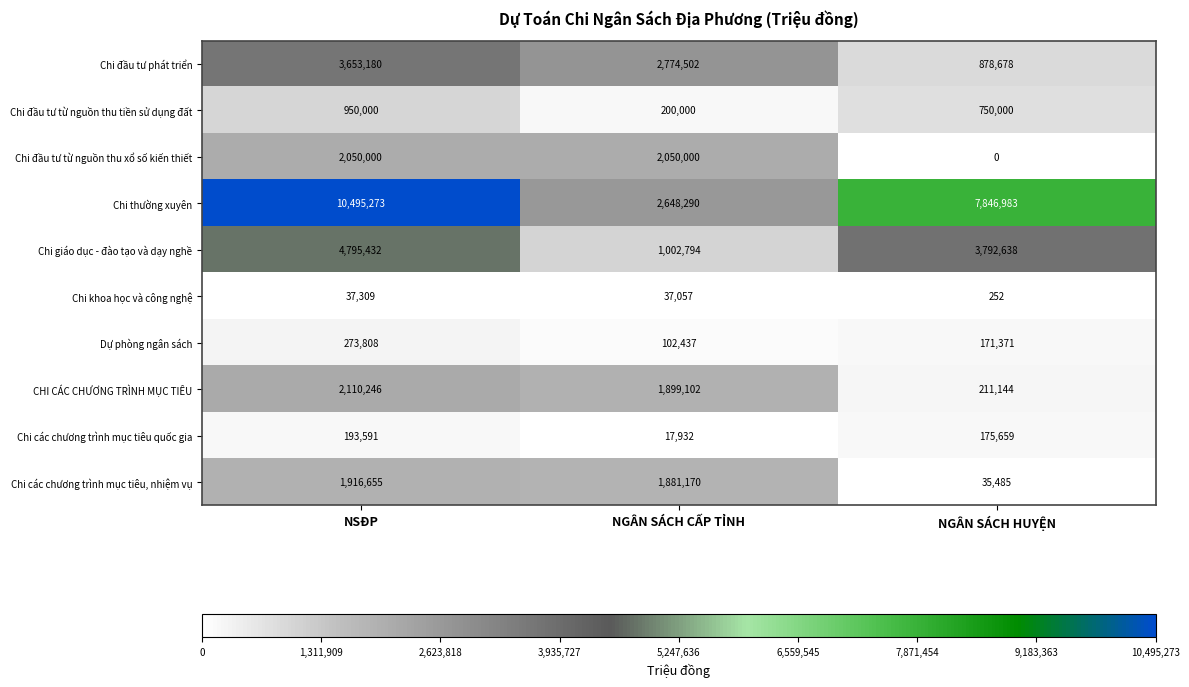

Which series has the largest total across all categories?

Chi thường xuyên